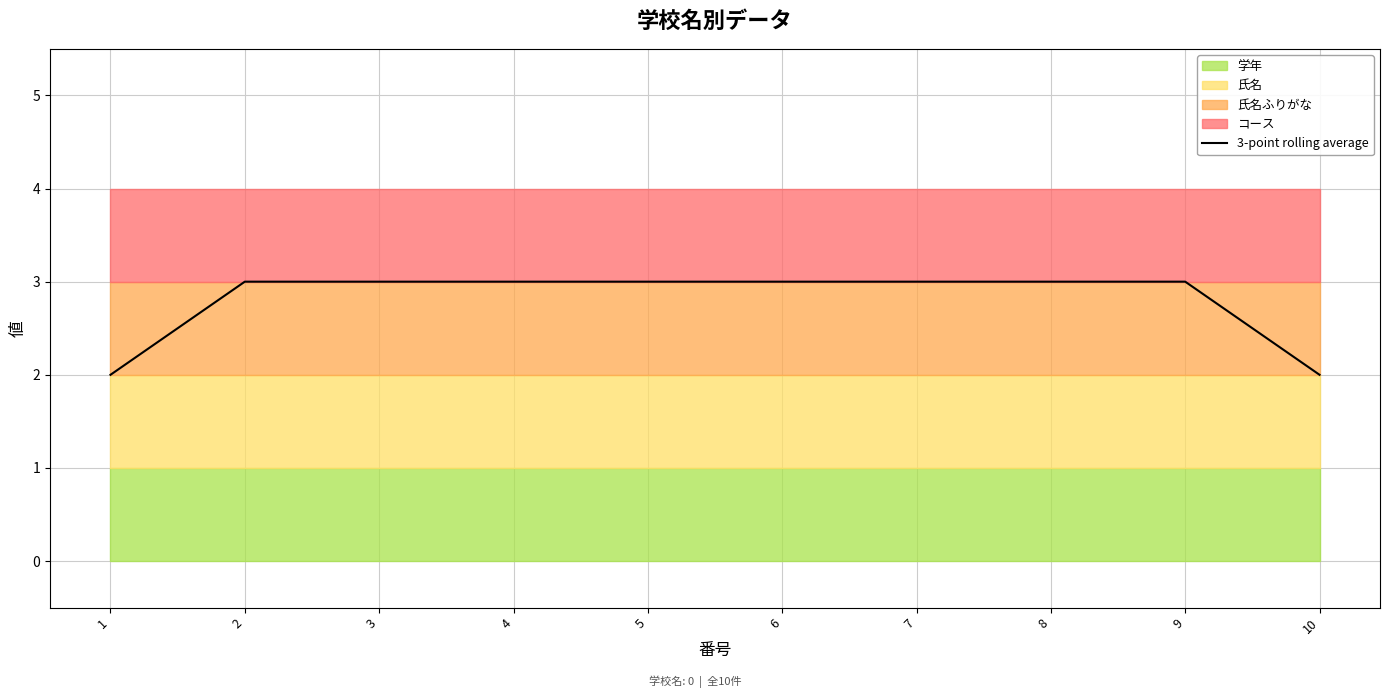

What is the sum of the values at 6 and 8?

6